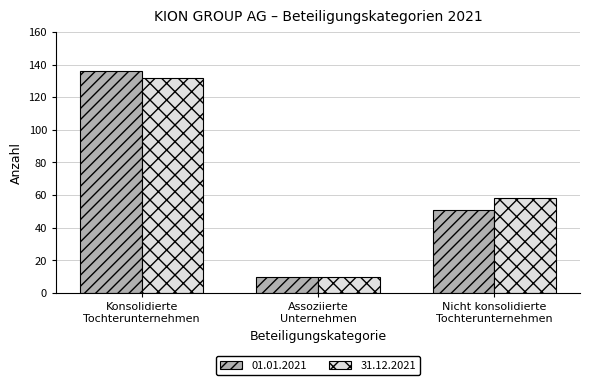

What is the label of the 3rd bar from the right?

Konsolidierte
Tochterunternehmen